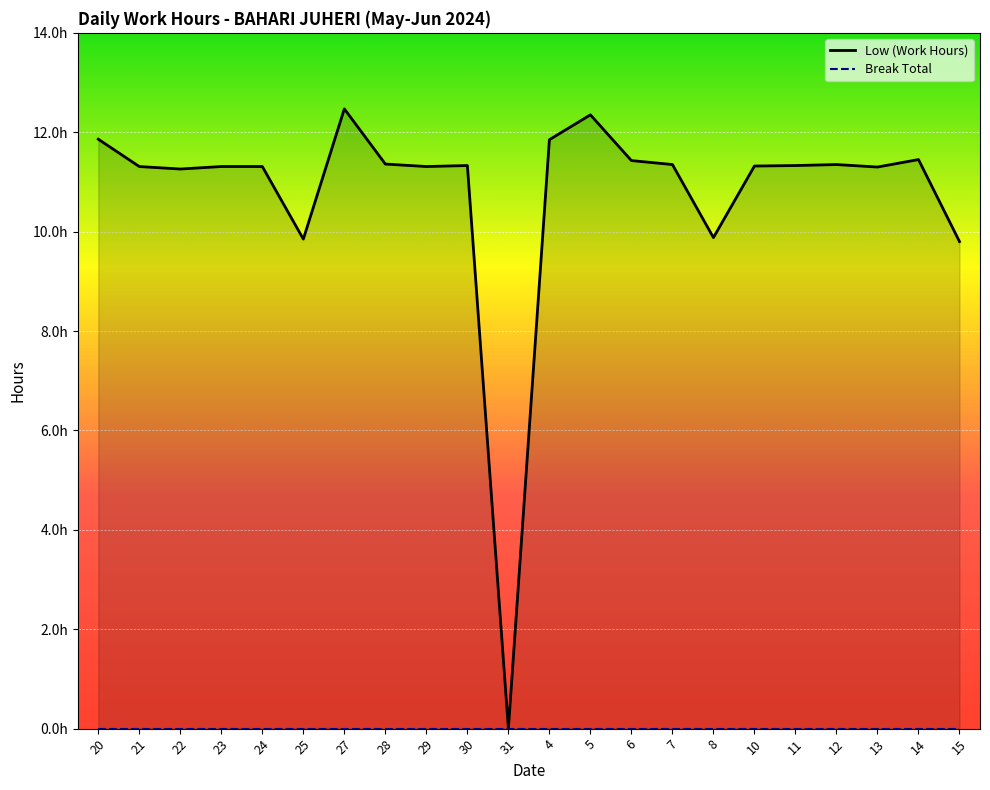

The value at 31 is 0.0. True or false?

True